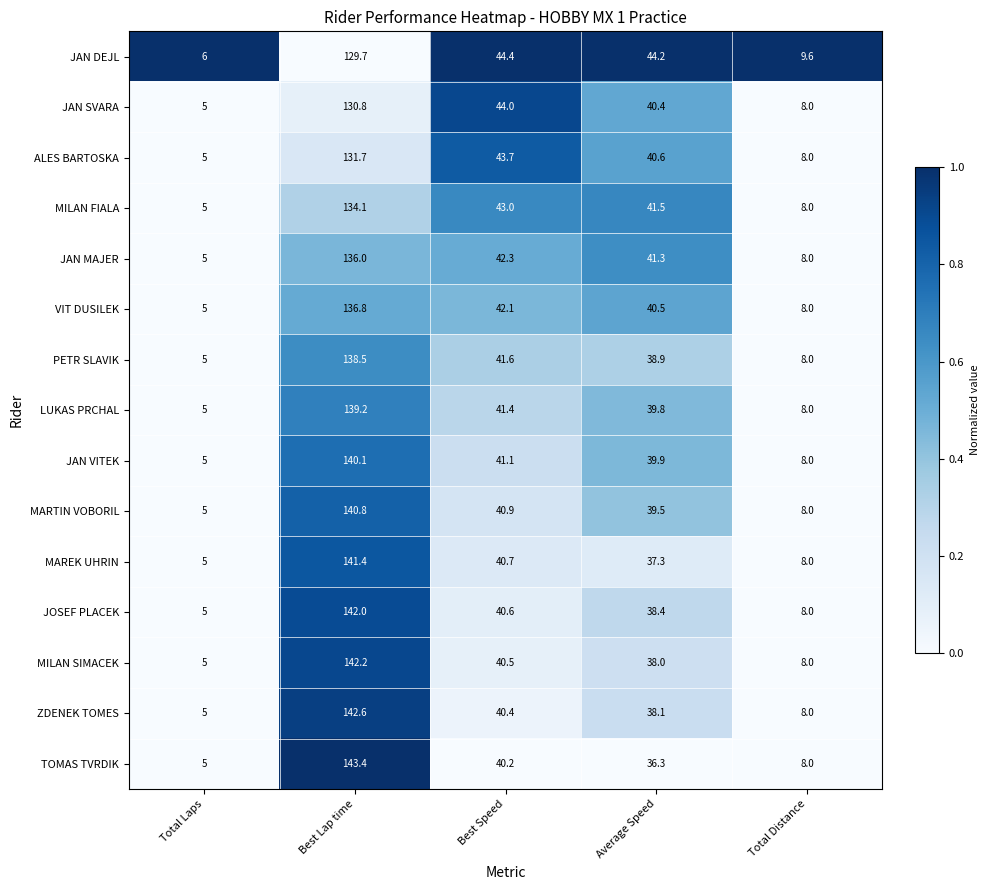

What is the difference between the maximum and second lowest values in the JOSEF PLACEK series?

134.0